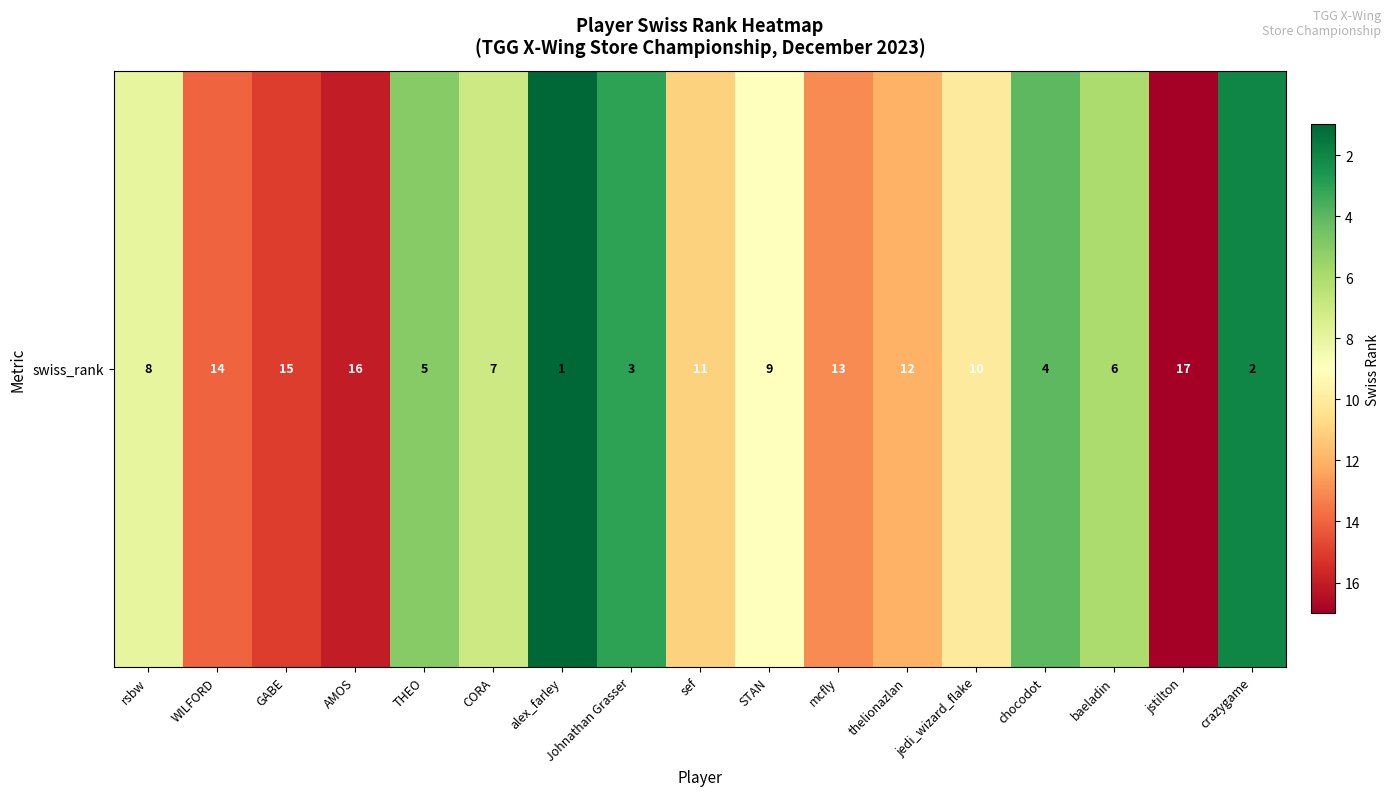

How many data points does each series have?

17